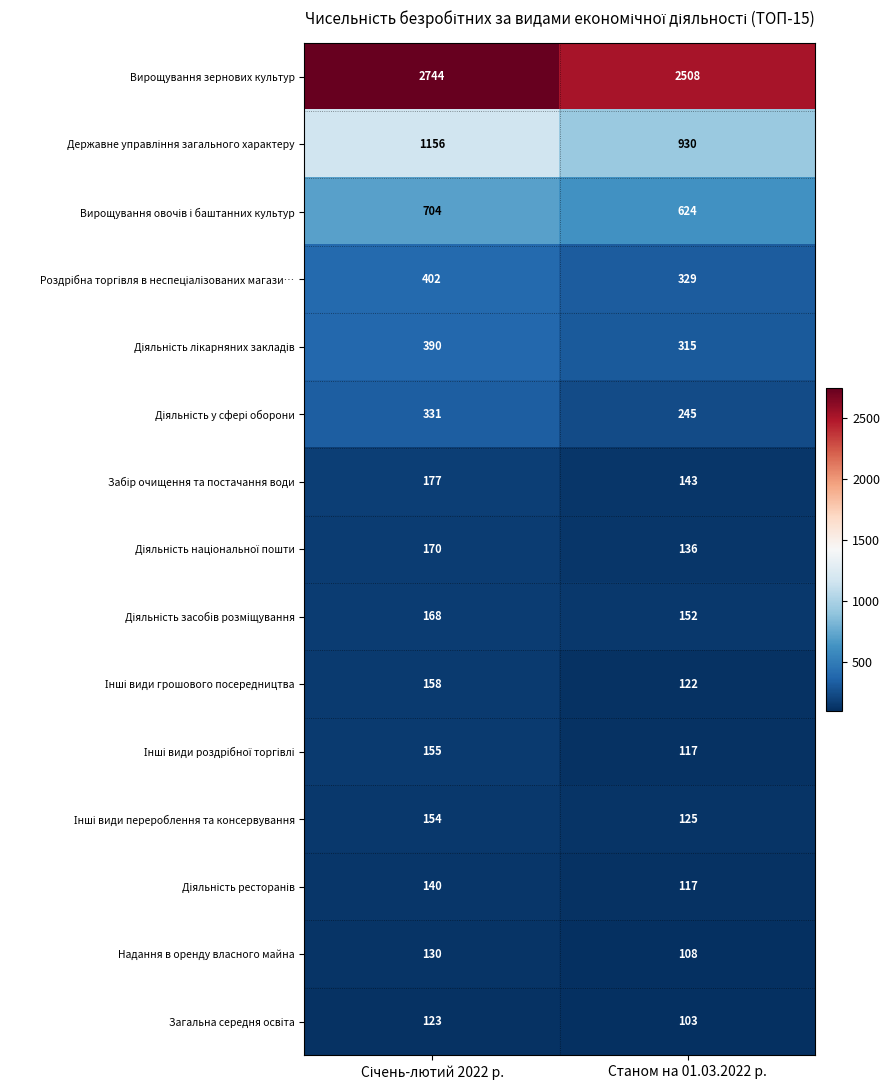

Which series has the largest range (max minus min)?

Вирощування зернових культур